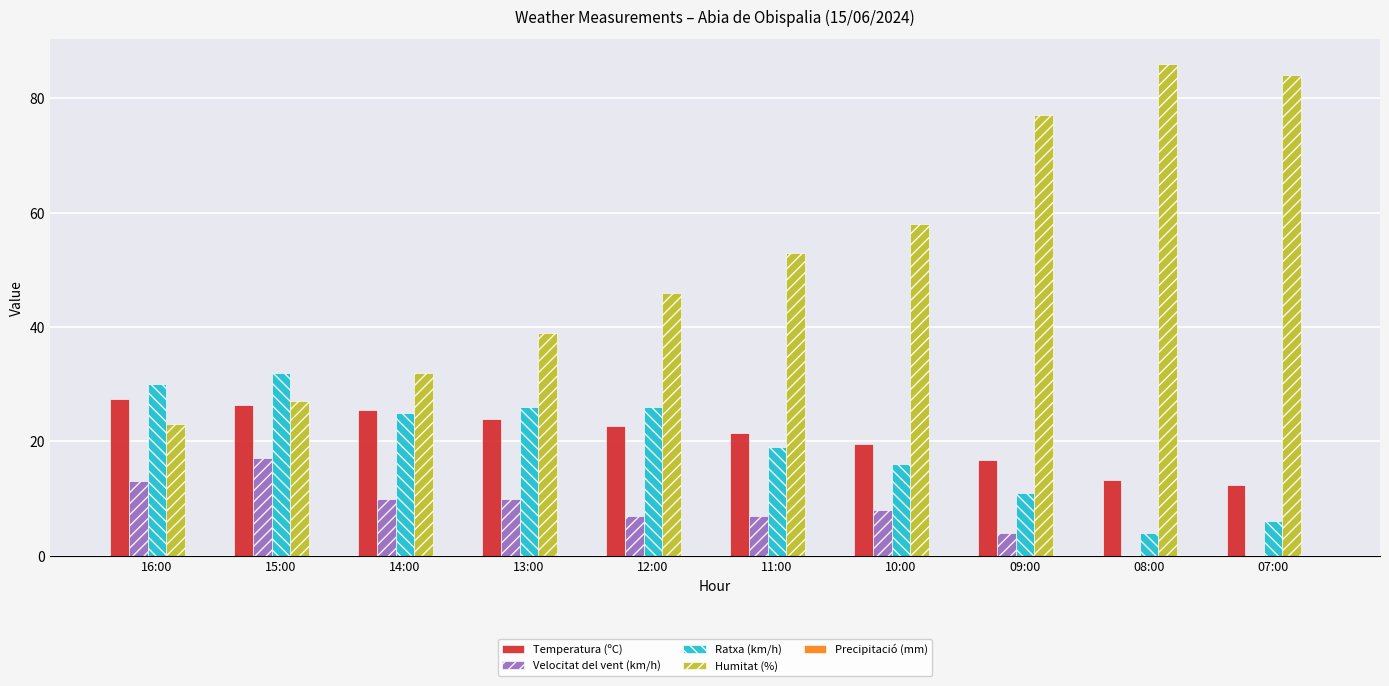

Which series has the largest range (max minus min)?

Humitat (%)